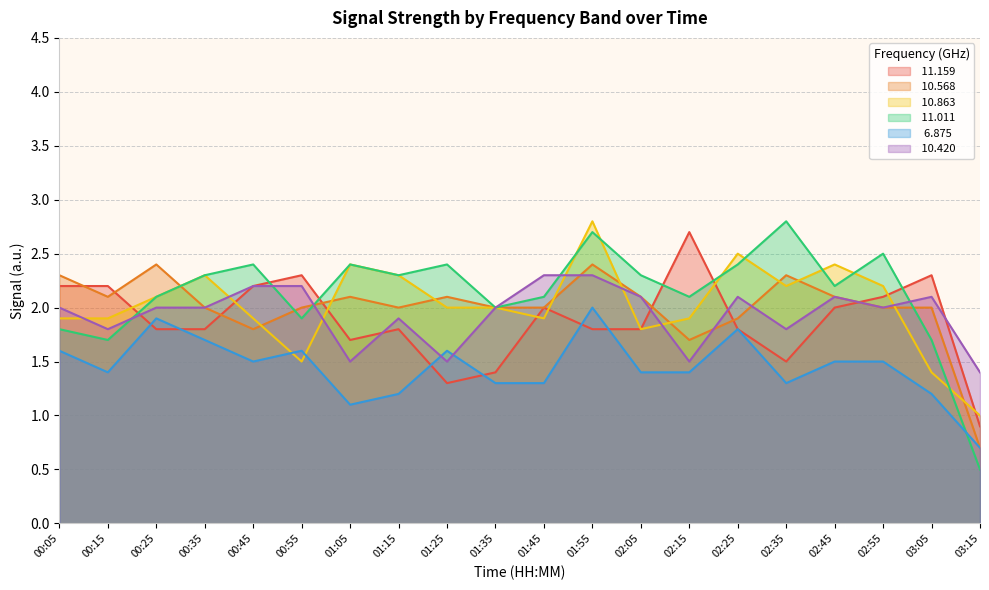

Does the chart display data point markers on the line(s)?

No